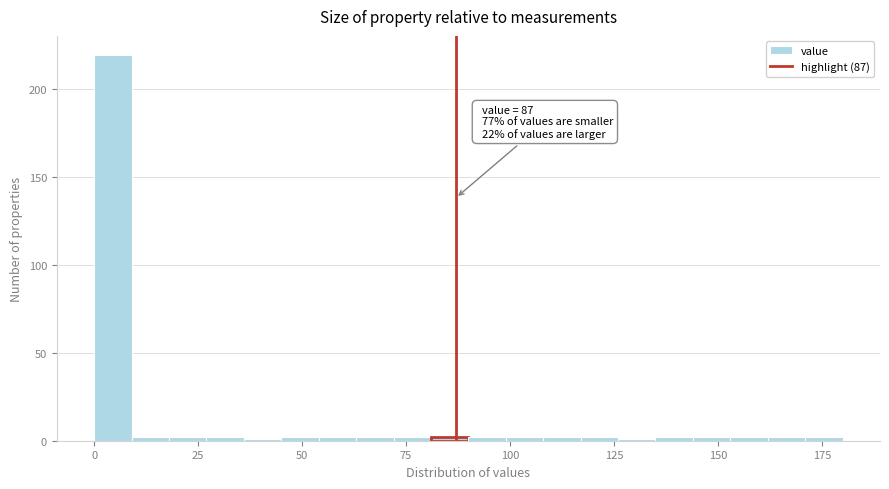

Read against the x-axis, roughly where is the centre of the tallest bar?

5